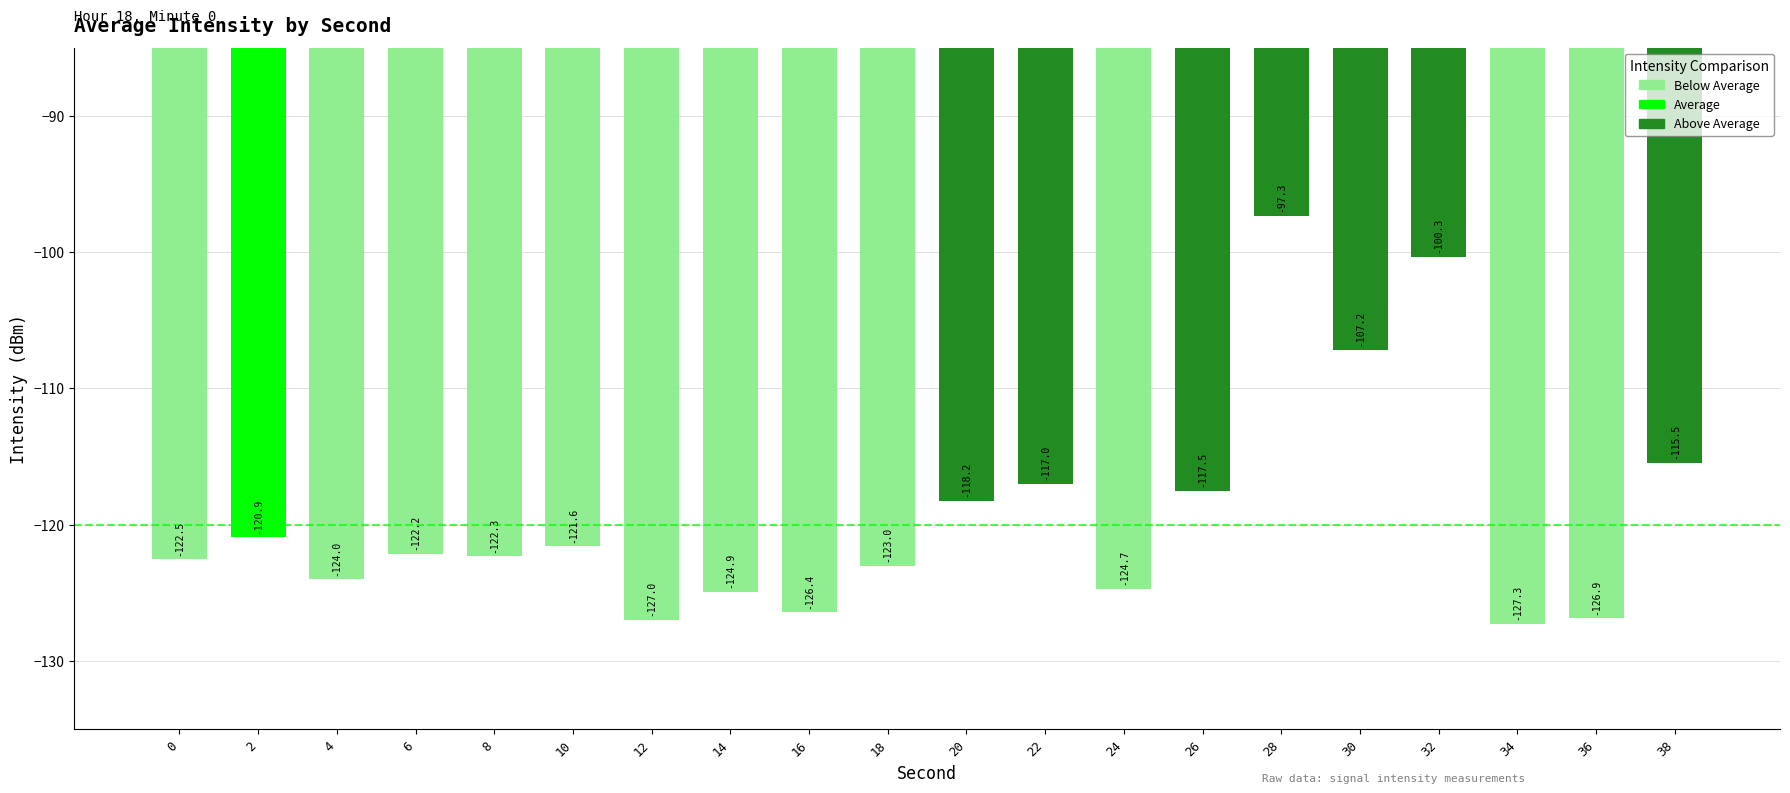

What is the change in value from 0 to 18?

-0.5